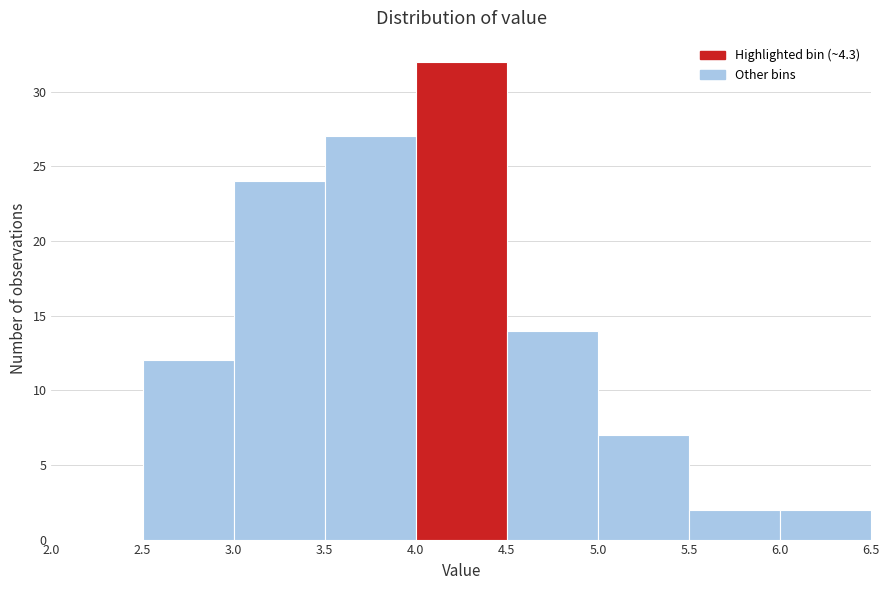

Over which range of the x-axis is the bar tallest?

4.0 to 4.5